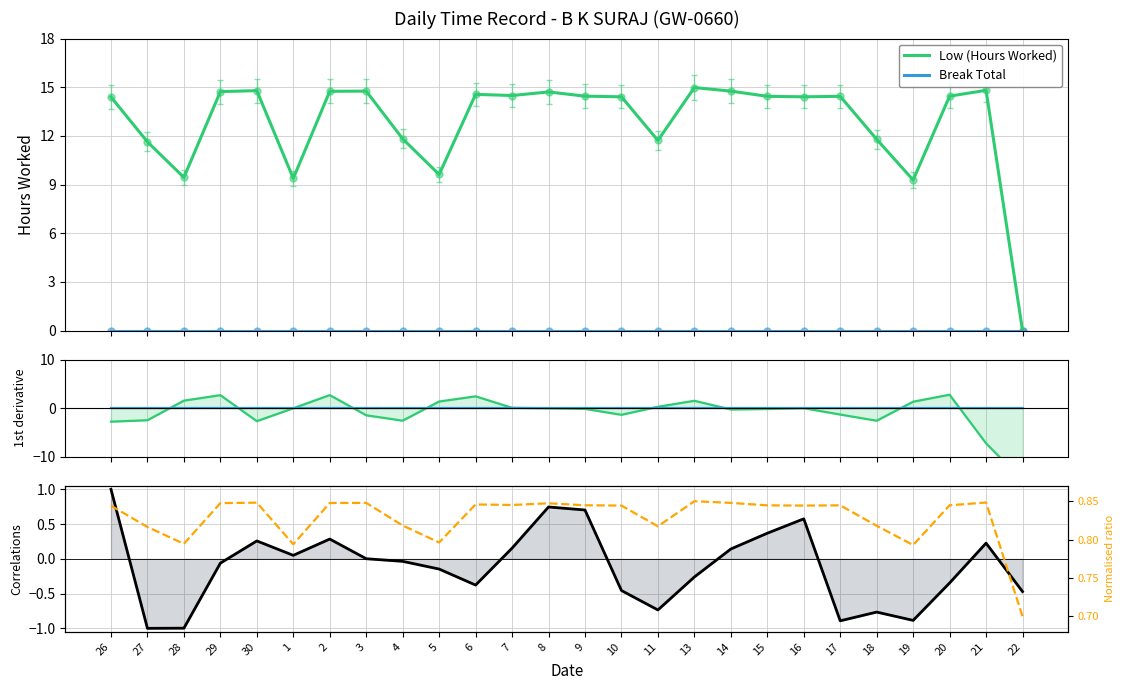

Which category has the lowest value in the Low (rolling corr) series?

27